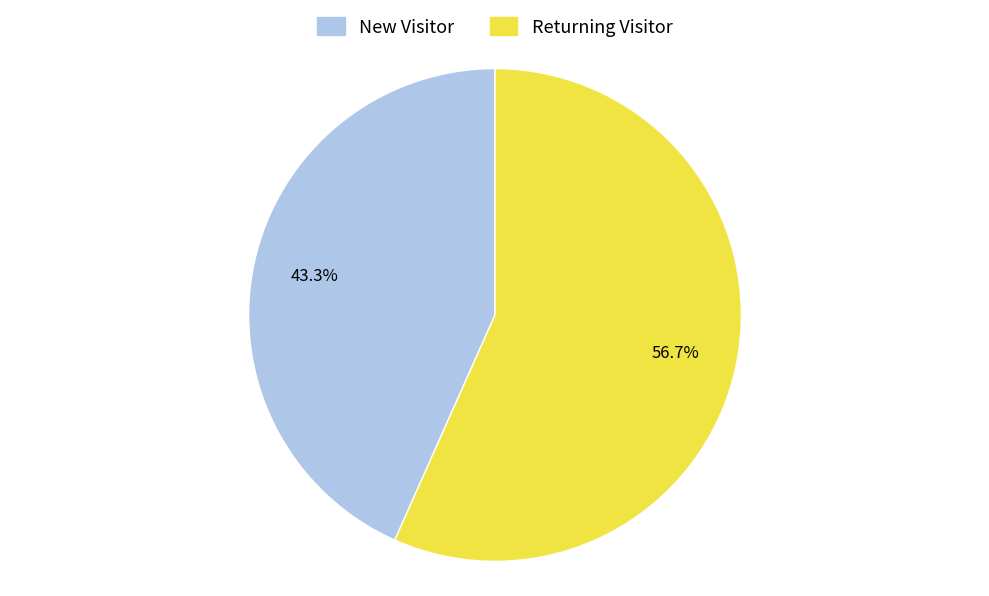

Which category has the smallest portion of the pie?

New Visitor